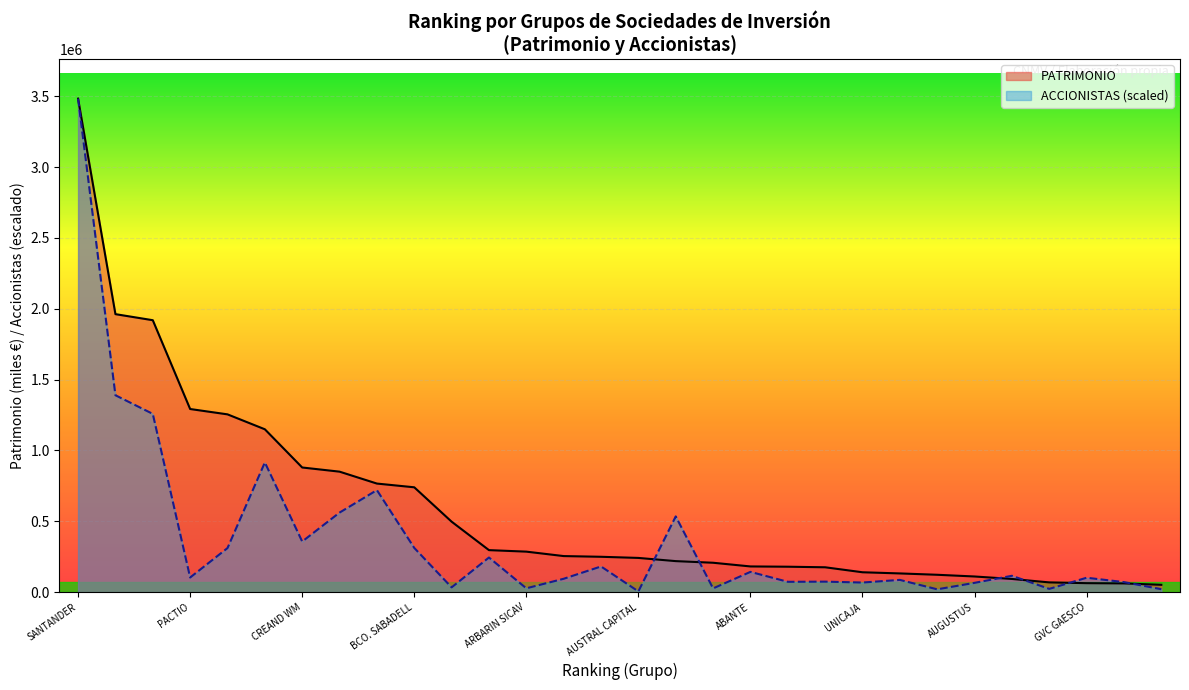

Between which two adjacent categories do PATRIMONIO and ACCIONISTAS first intersect?

AUSTRAL CAPITAL and GESIURIS